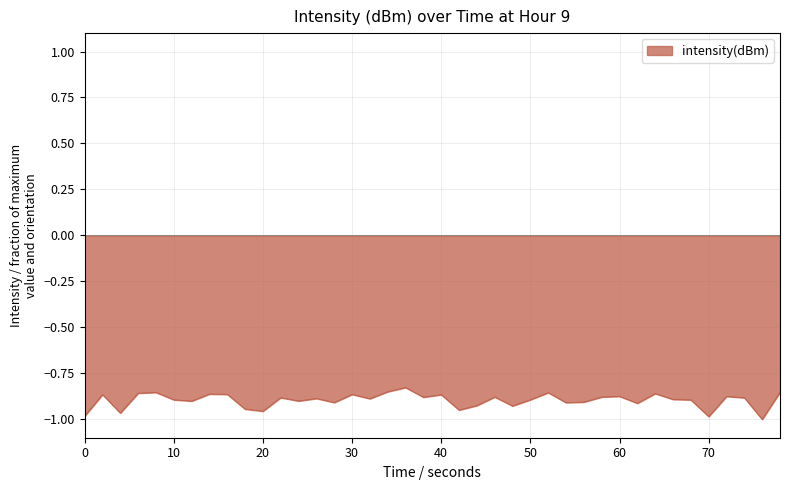

Does the chart display data point markers on the line(s)?

No